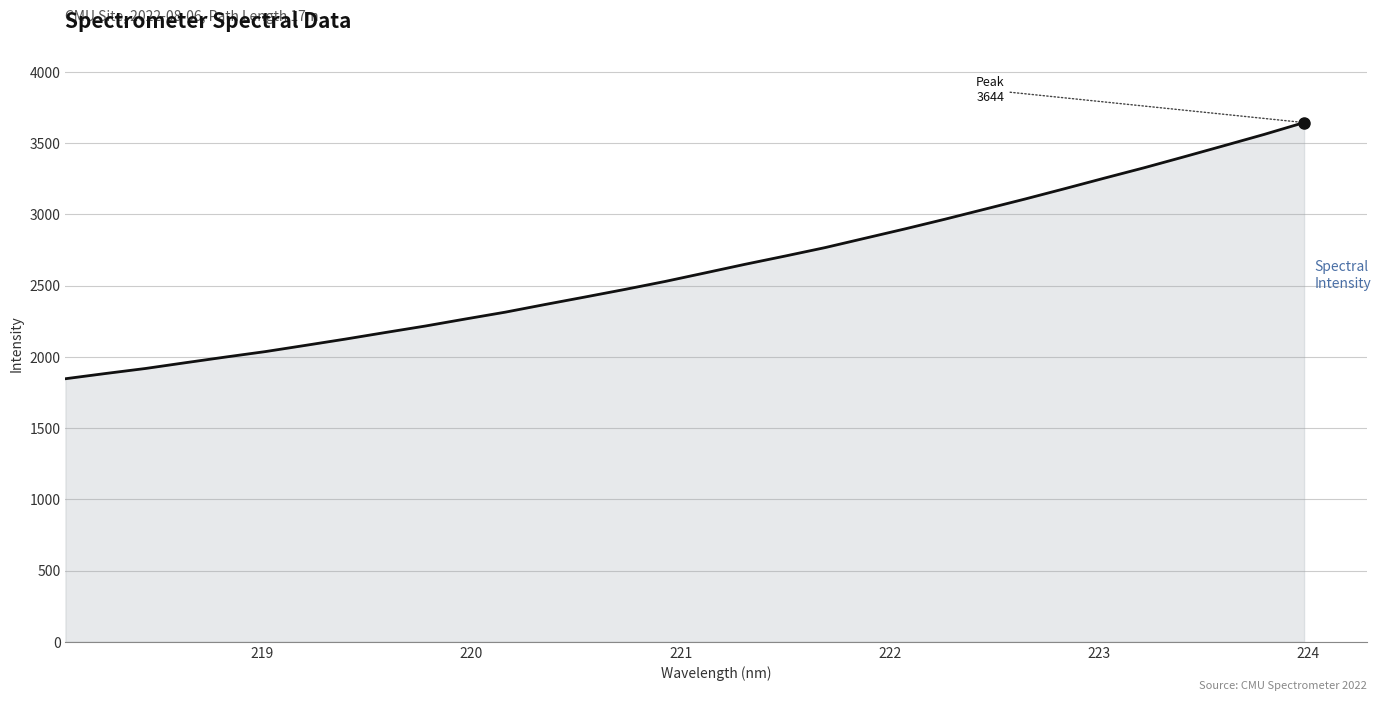

What is the difference between the maximum and minimum values?

1797.7